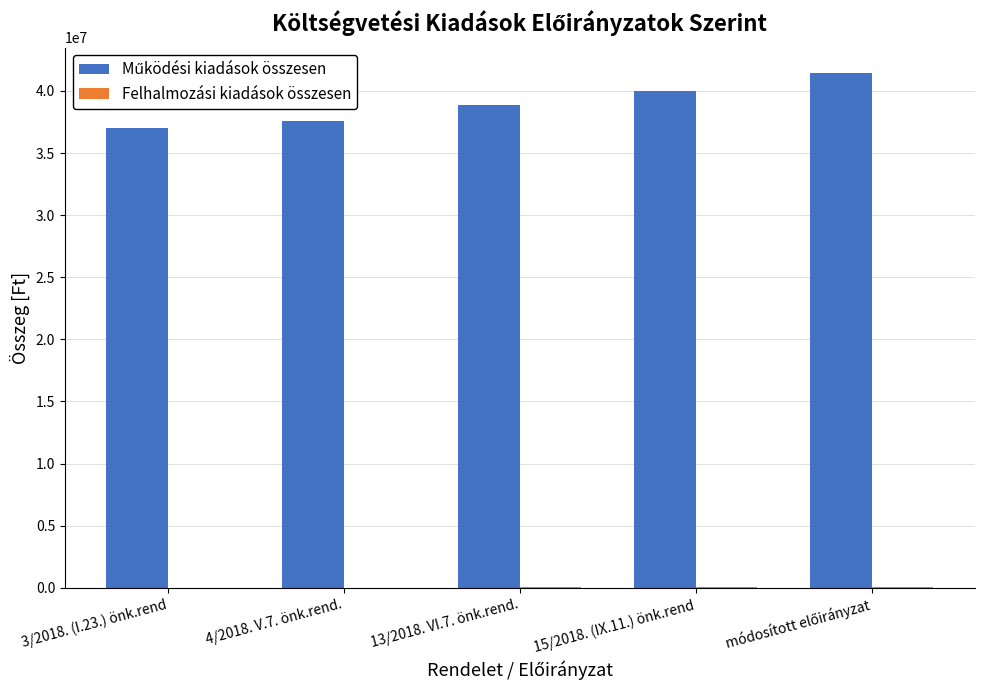

What is the greatest value displayed?

41421097